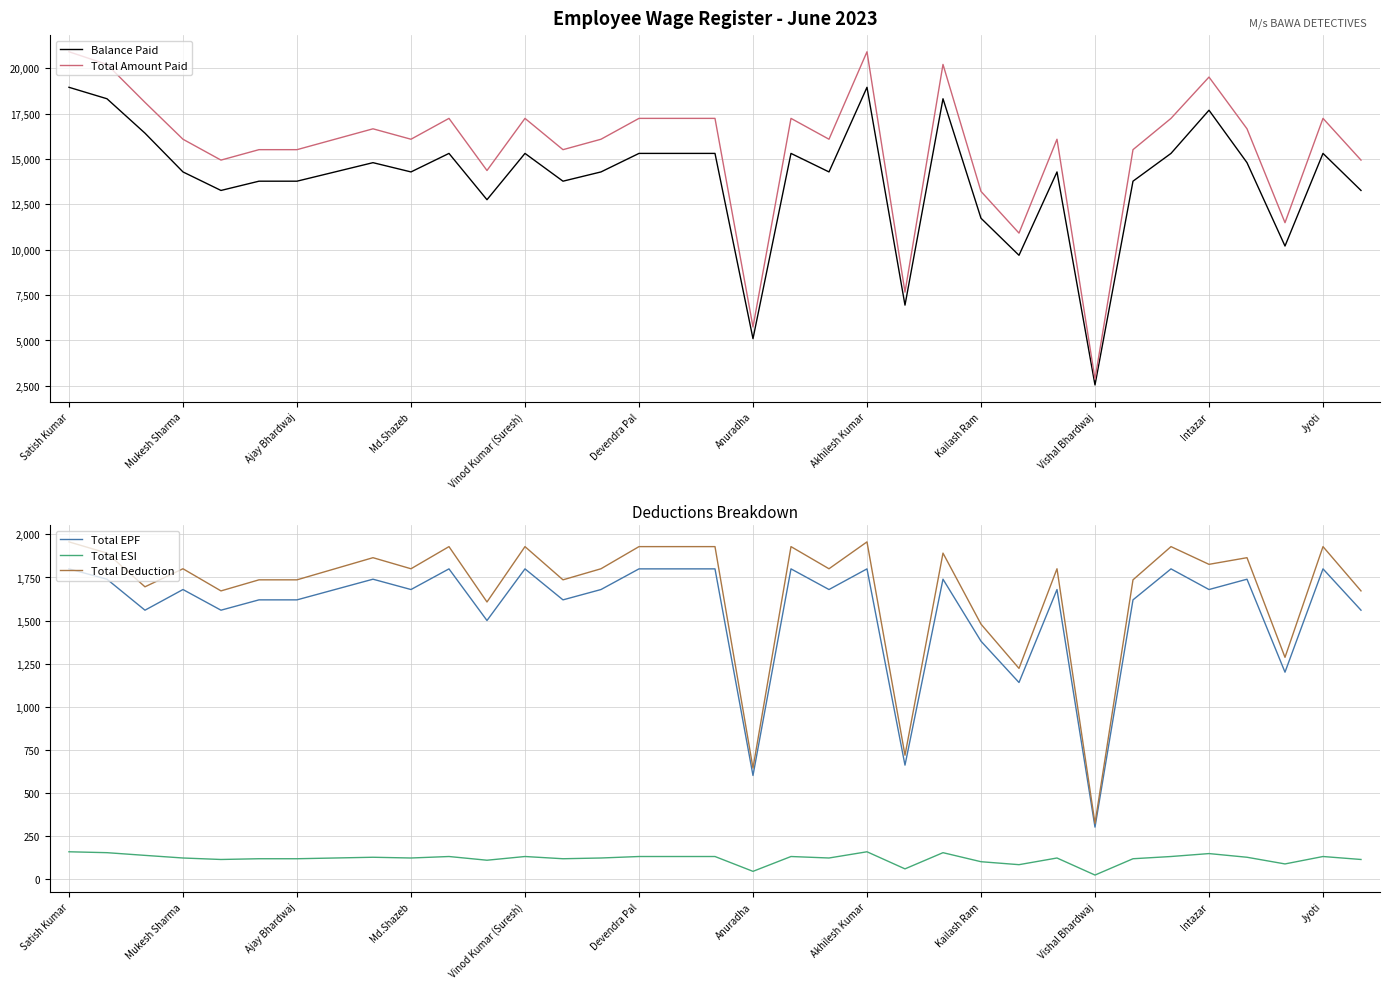

The Total Deduction series shows 784.1 at Devendra Pal. True or false?

False